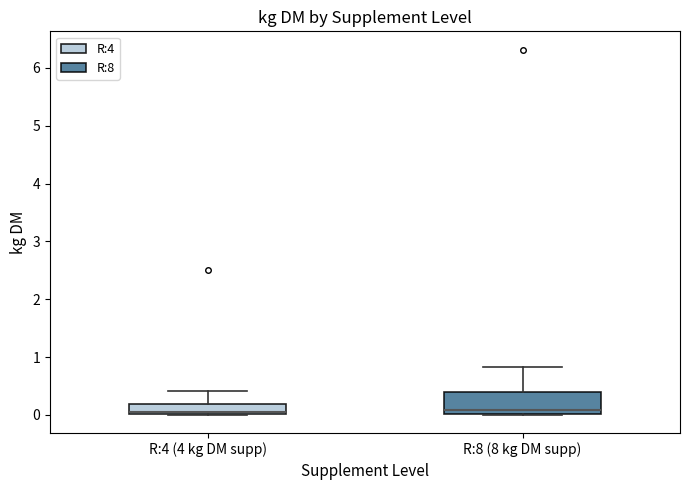

Reading left to right, transcribe this box plot: for each box, give where its median line is, the range the box spans, and where its two whiskers end, as read against the y-axis. The values are not printed on the chart, so give them approximately, as read against the axis.

R:4 (4 kg DM supp): median 0.0 (just above the box's lower edge), box 0.0 to 0.2, whiskers 0.0 to 0.4
R:8 (8 kg DM supp): median 0.1, box 0.0 to 0.4, whiskers 0.0 to 0.8